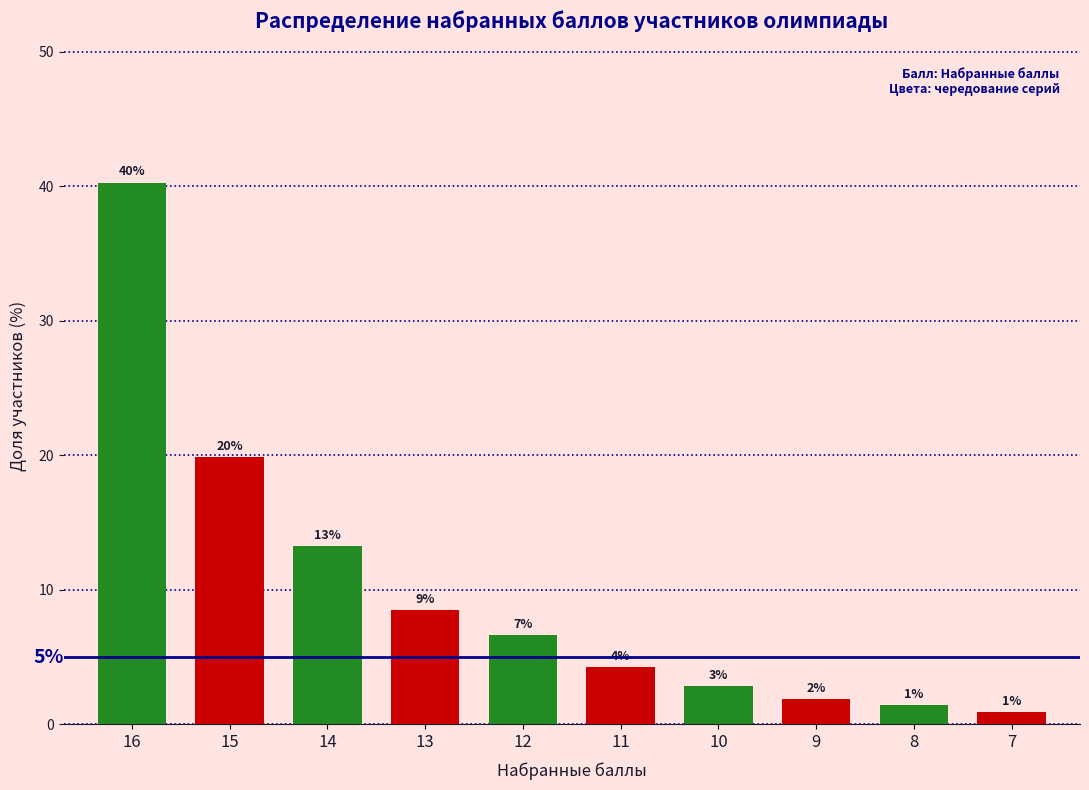

Reading left to right, extract all data points from this chart.

40.3	19.9	13.3	8.5	6.6	4.3	2.8	1.9	1.4	0.9